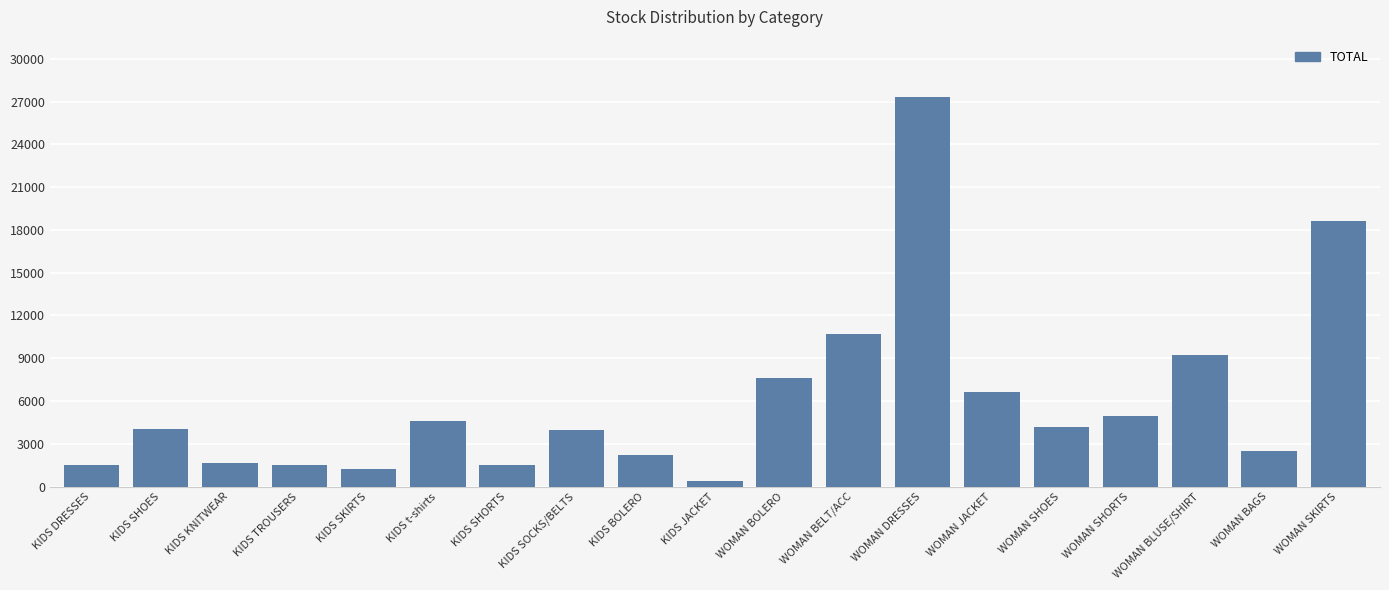

Is it true that the value at WOMAN SKIRTS is 18651?

True